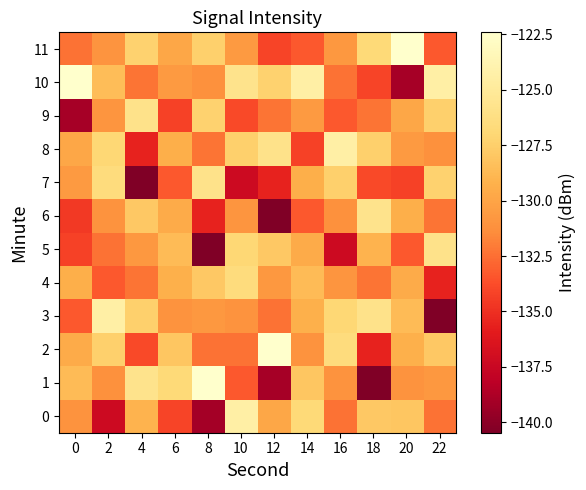

Which series changed the most between 0 and 8?

9